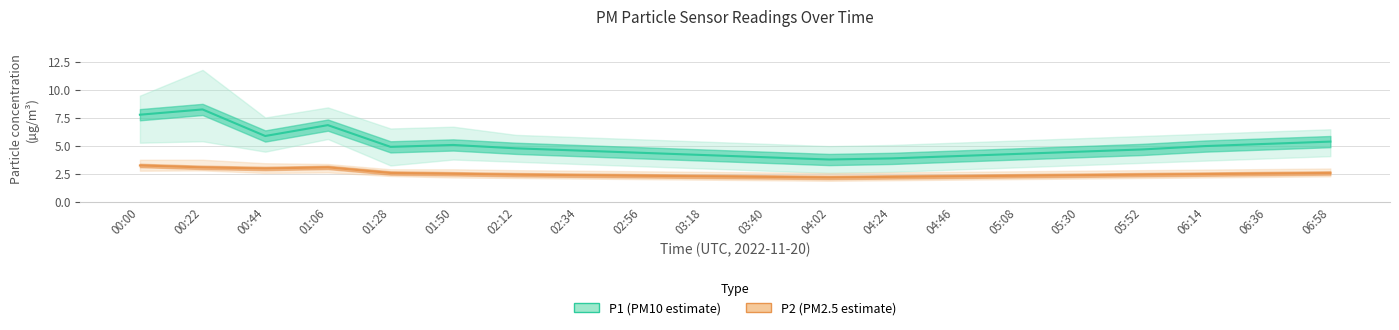

At which label does P1 first exceed 4?

00:00